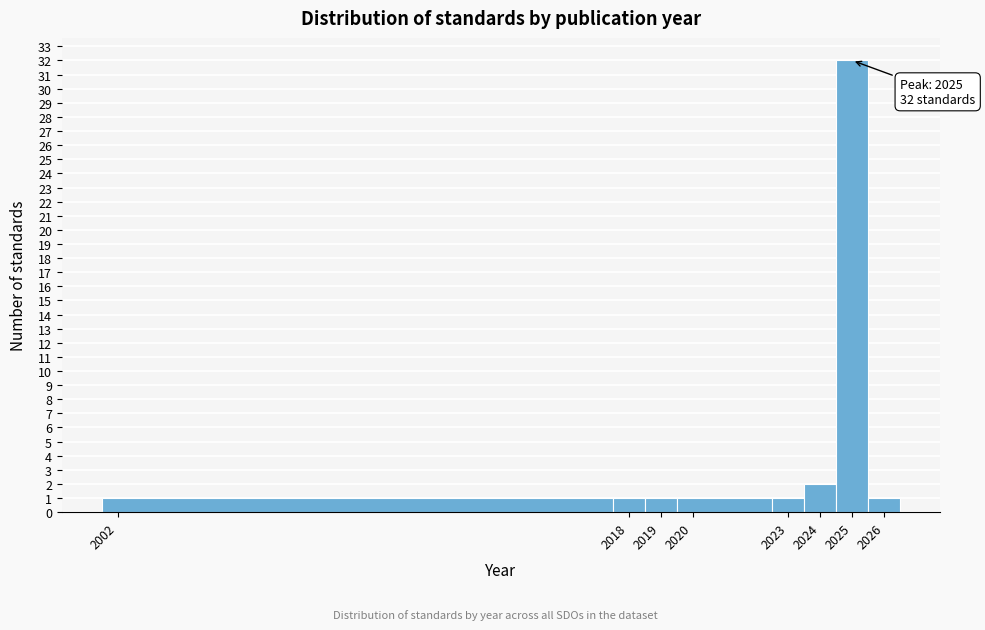

Over which range of the x-axis is the bar tallest?

2024.5 to 2025.5